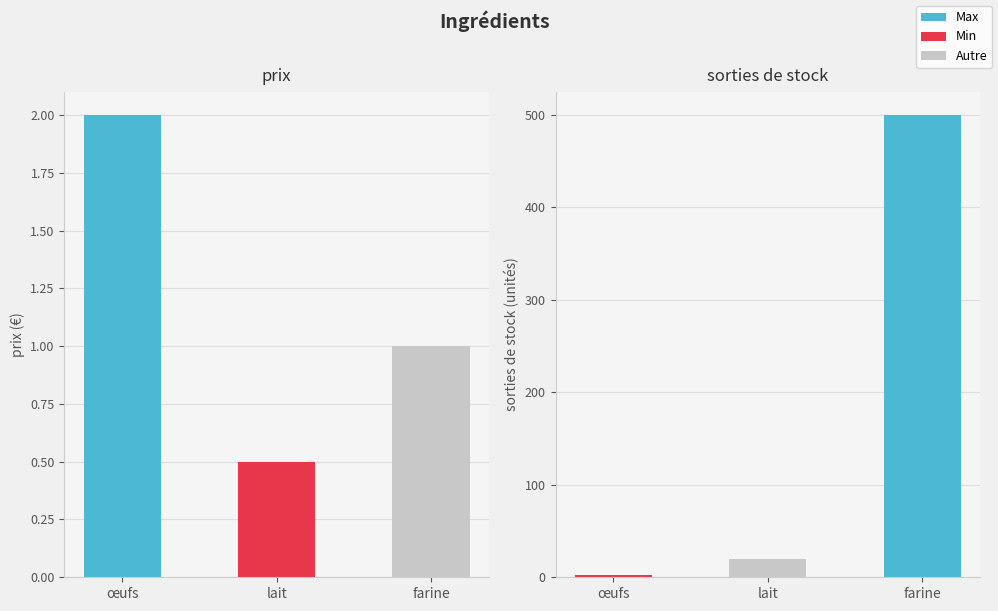

What is the value of the prix bar at the 3rd from the left?

1.0